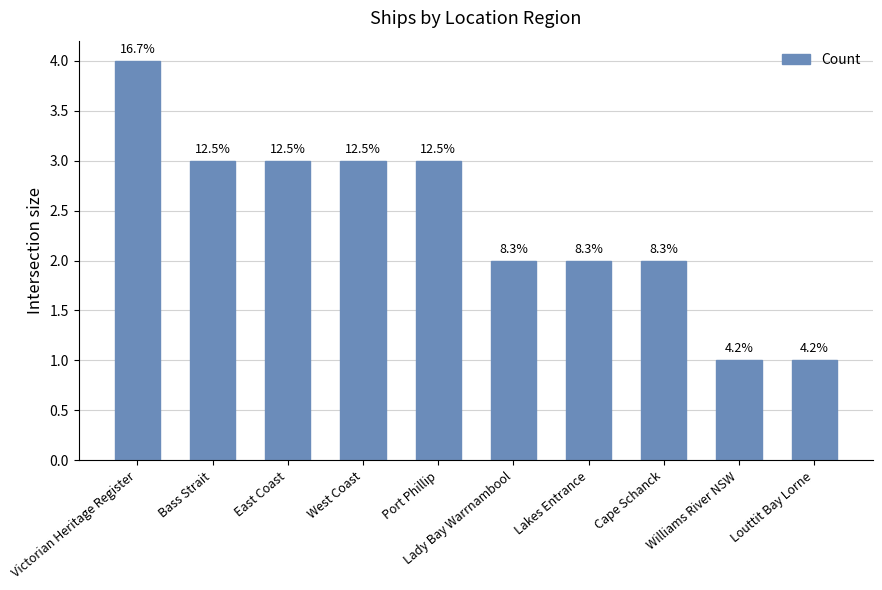

The chart shows a value of 4 at Victorian Heritage Register. True or false?

True